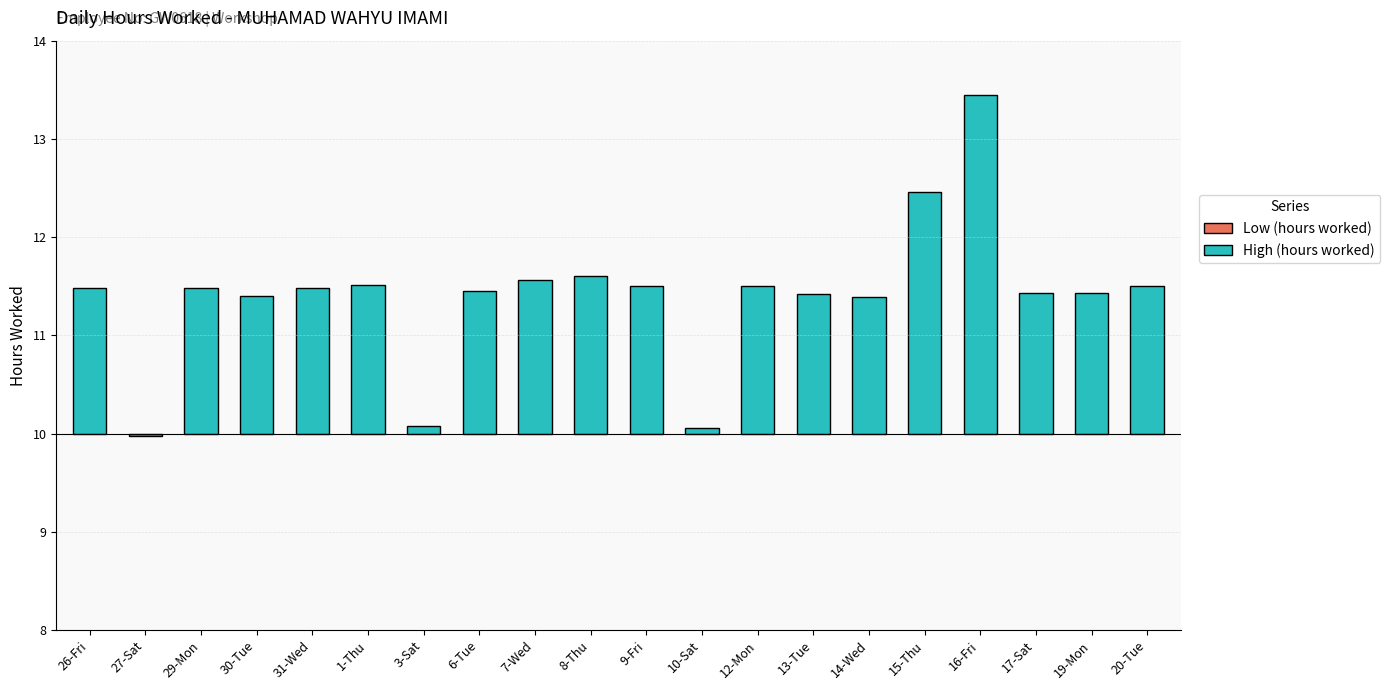

What is the value of the 6th bar from the left?

11.5